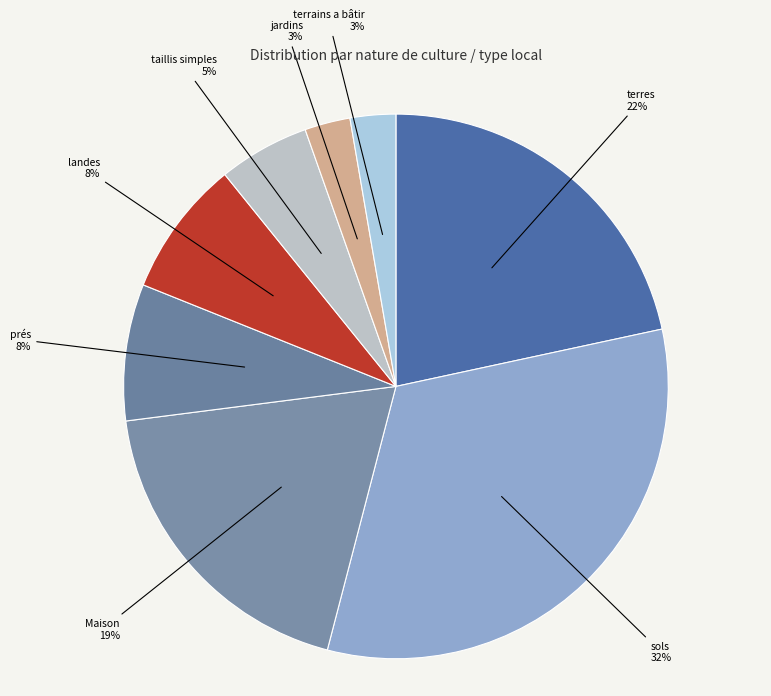

To the nearest percent, what is the difference between the Maison and terrains a bâtir slice percentages?

16%